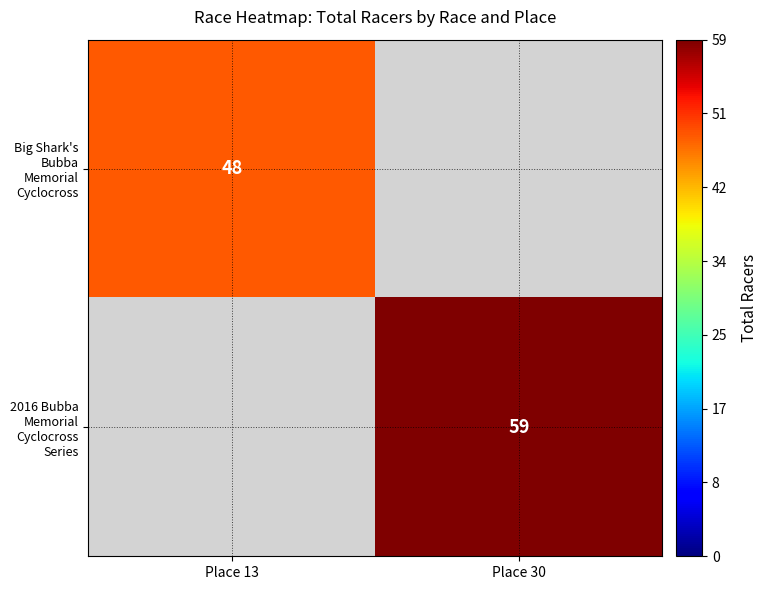

The Big Shark's Bubba Memorial Cyclocross series shows 48 at Place 13. True or false?

True